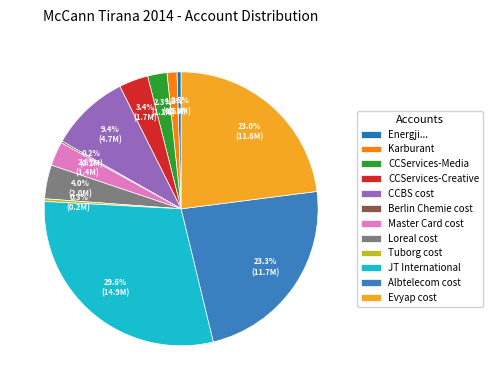

True or false: Energji... accounts for 1% of the total.

False